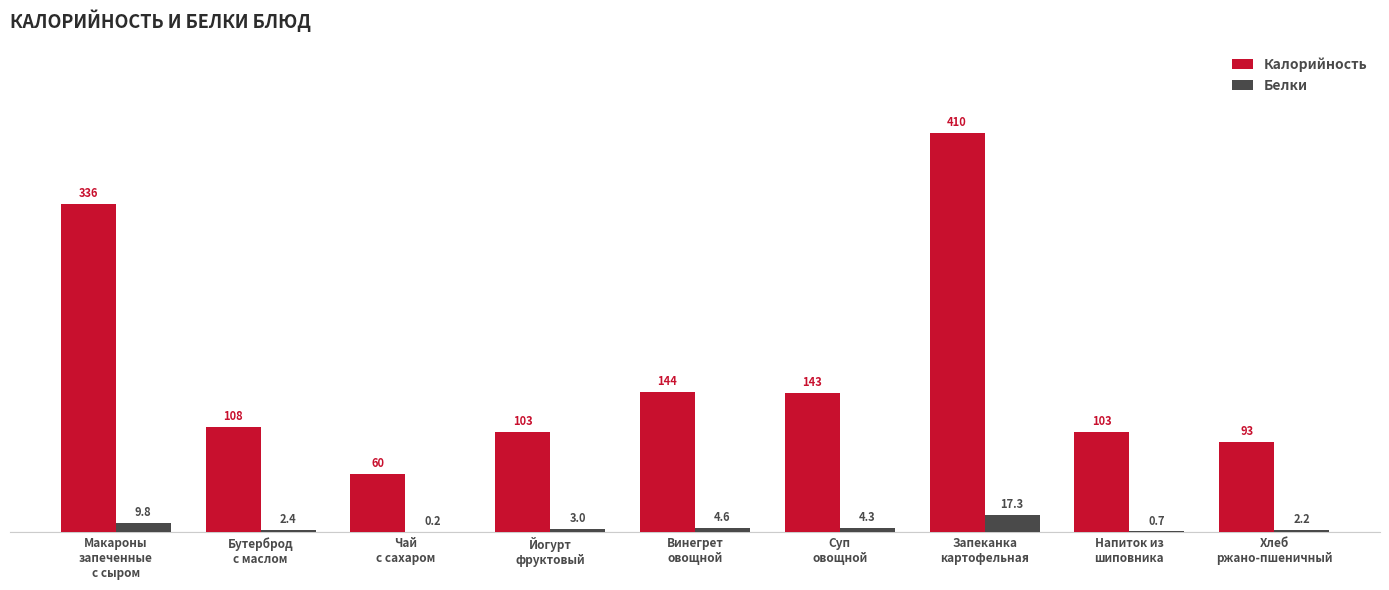

What is the greatest value displayed?

409.6